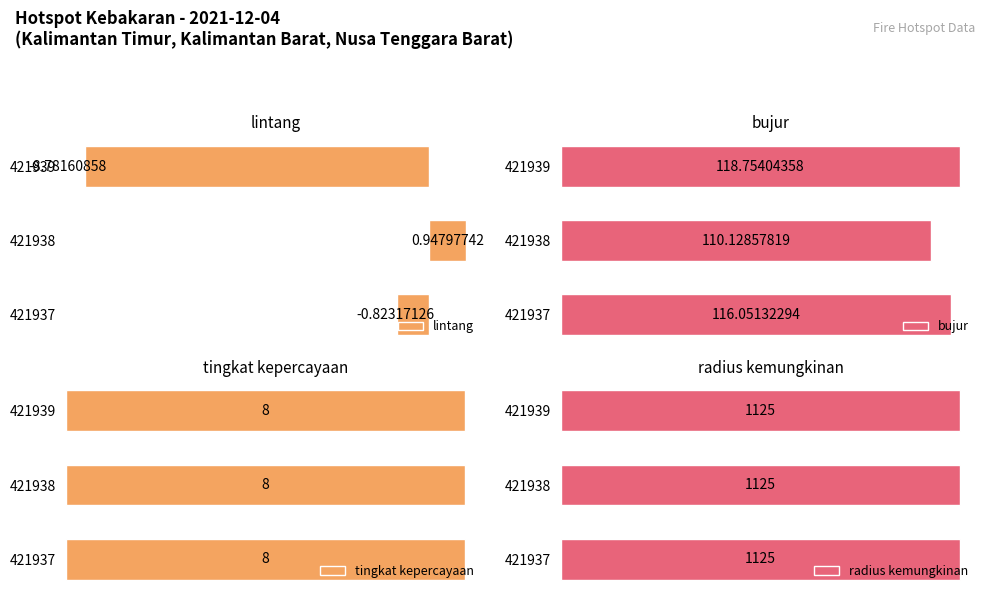

Rank the categories by lintang value from lowest to highest.

421939, 421937, 421938